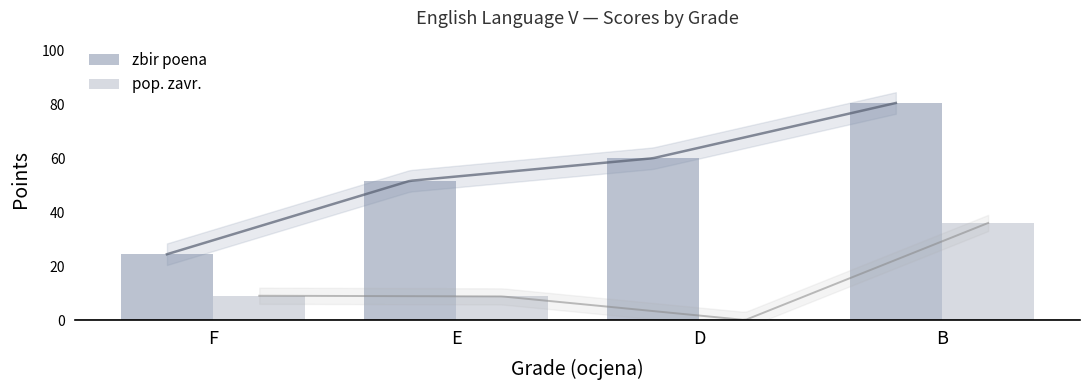

What is the label of the 2nd bar from the left?

E